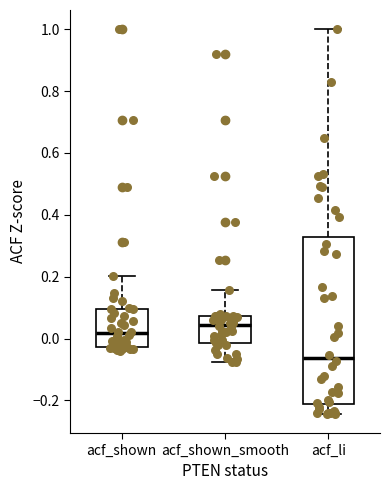

Which box has the lowest median line?

acf_li